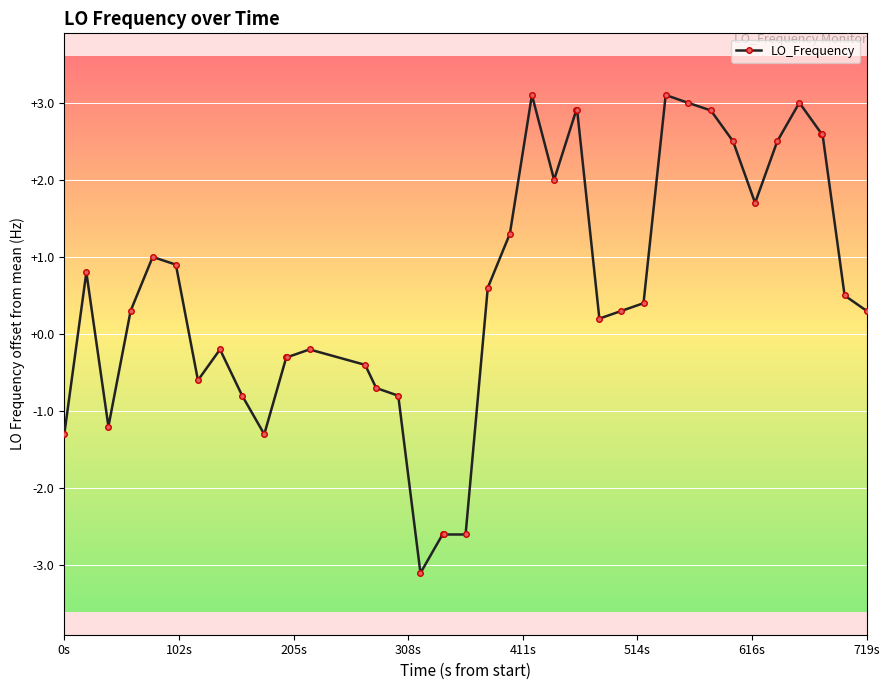

What is the maximum value shown in the chart?

3.1